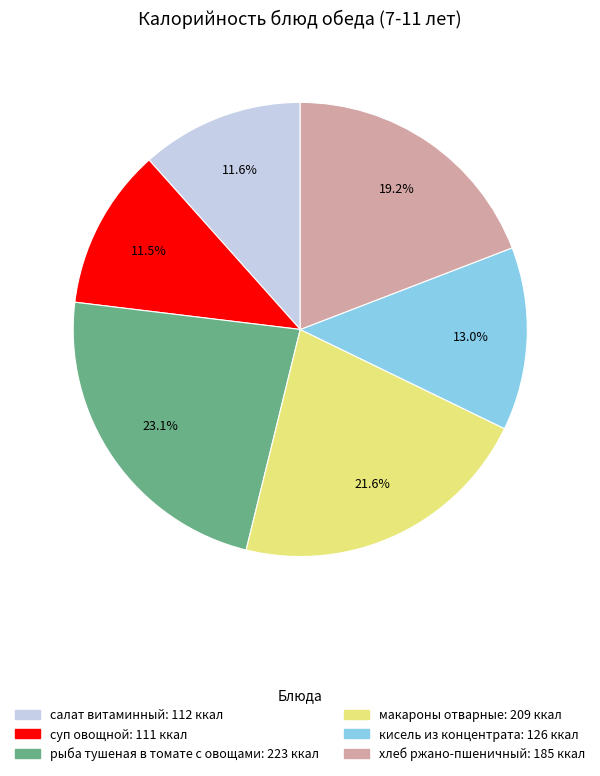

To the nearest percent, what is the average slice percentage?

17%